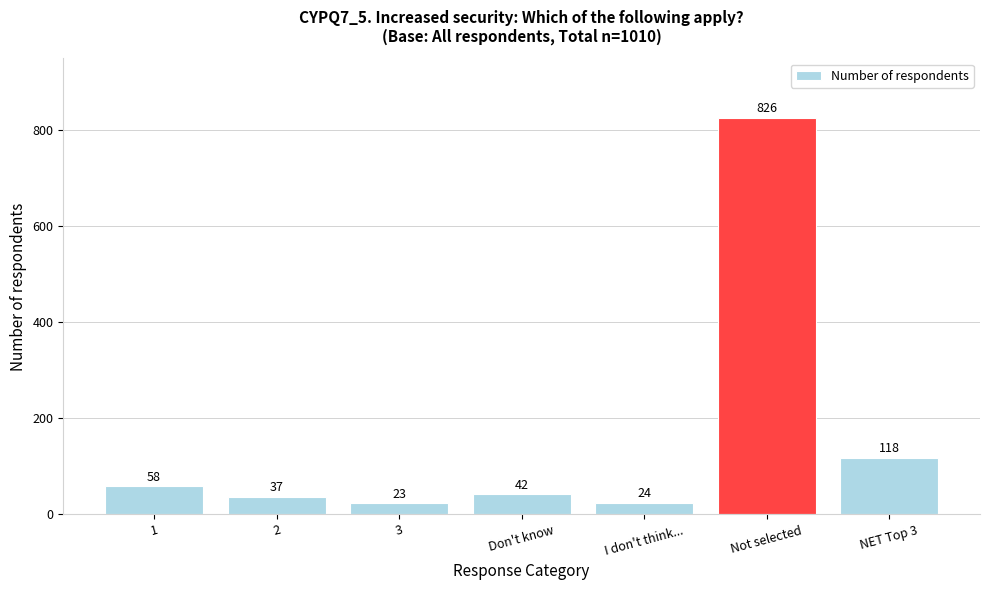

Reading right to left, what are all the values shown in this chart?

118	826	24	42	23	37	58